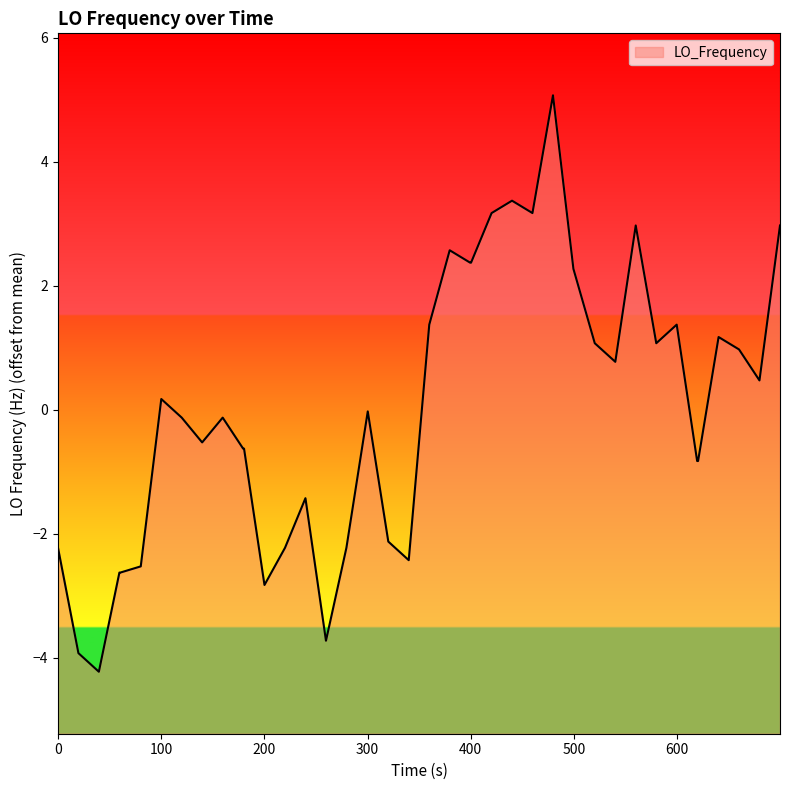

True or false: the data has more than 1 interior local peaks.

True